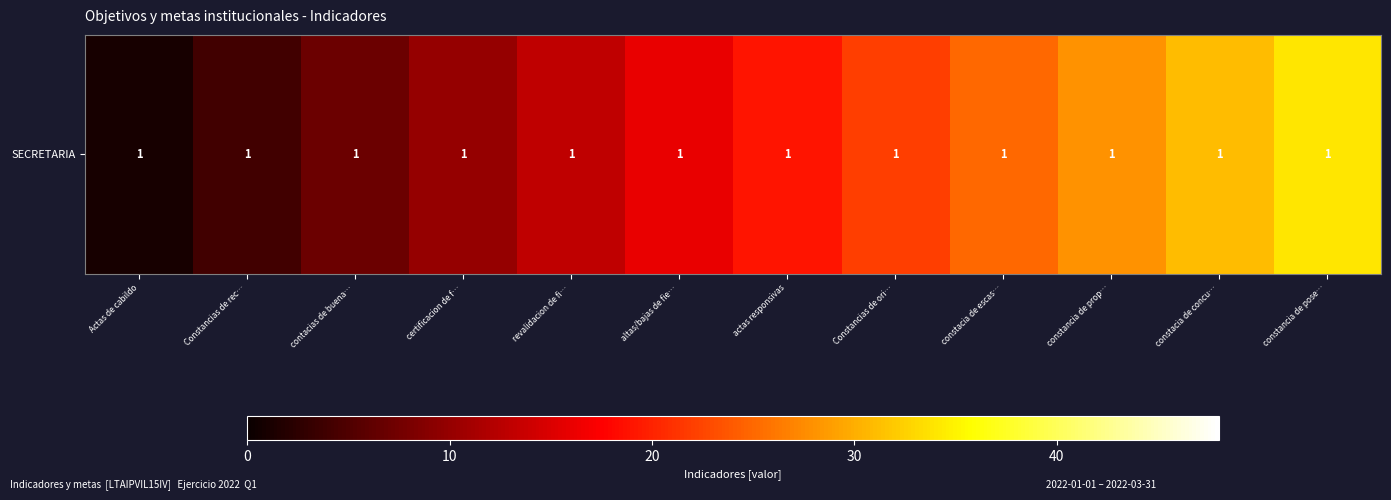

Between contacias de buena… and constacia de concu…, which is larger?

constacia de concu…